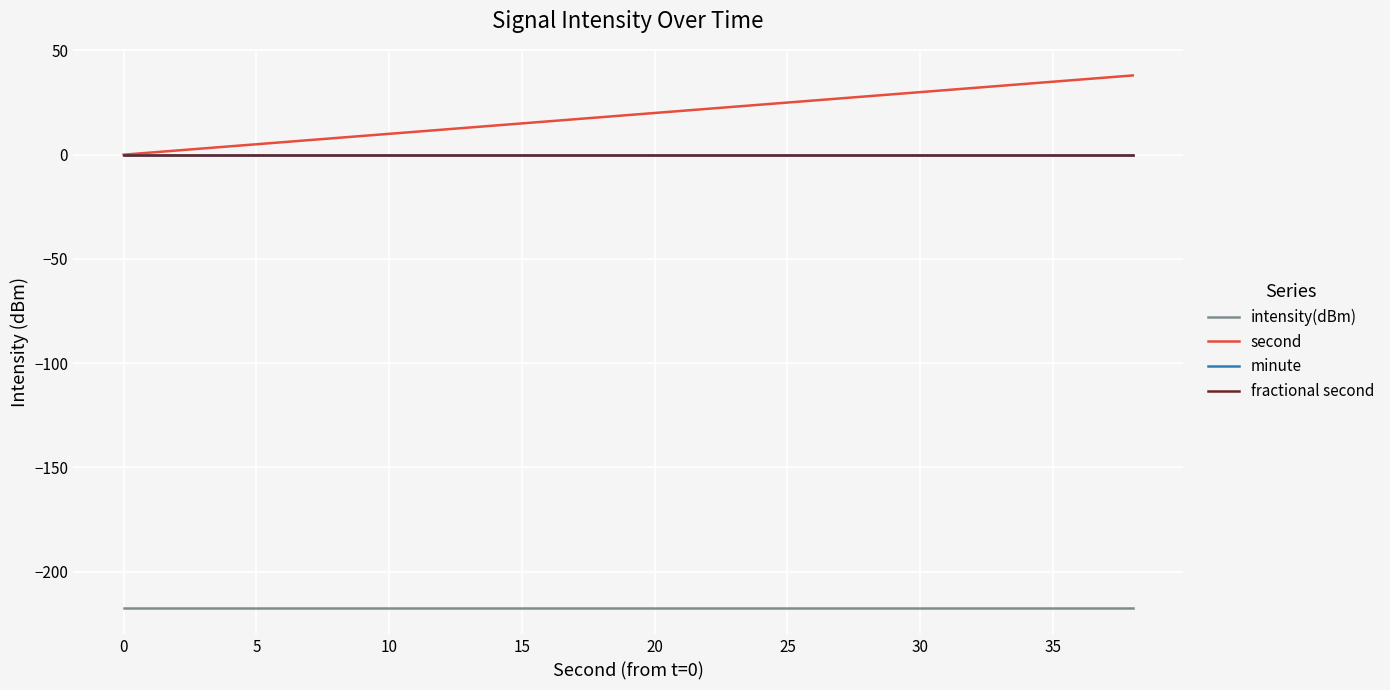

Does the chart have visible grid lines?

Yes